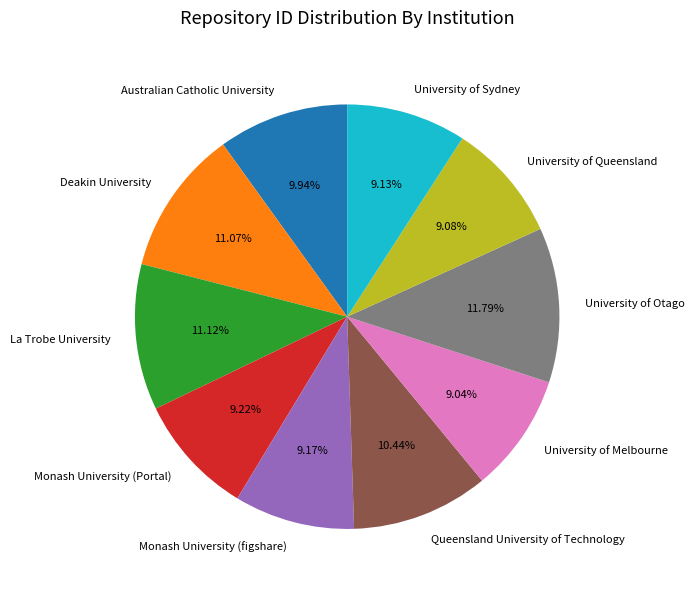

Count the number of slices in the pie.

10